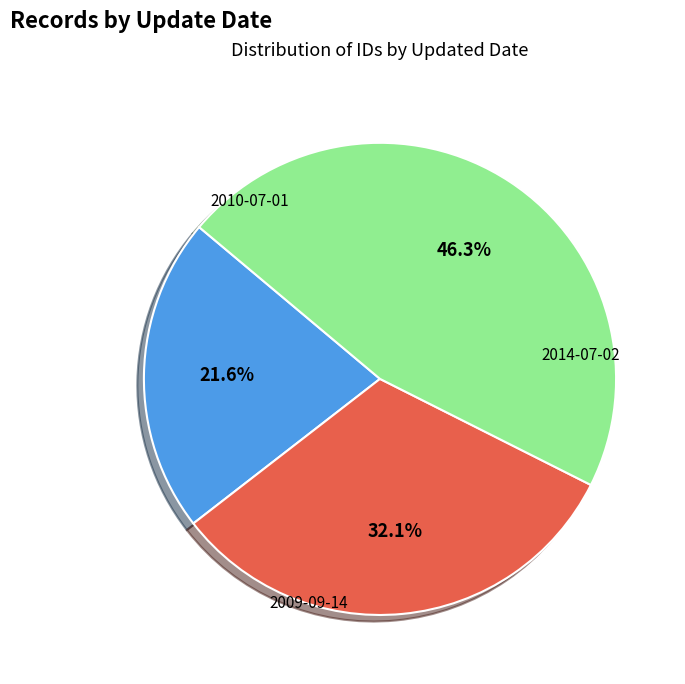

Which has a higher value, 2010-07-01 or 2014-07-02?

2014-07-02